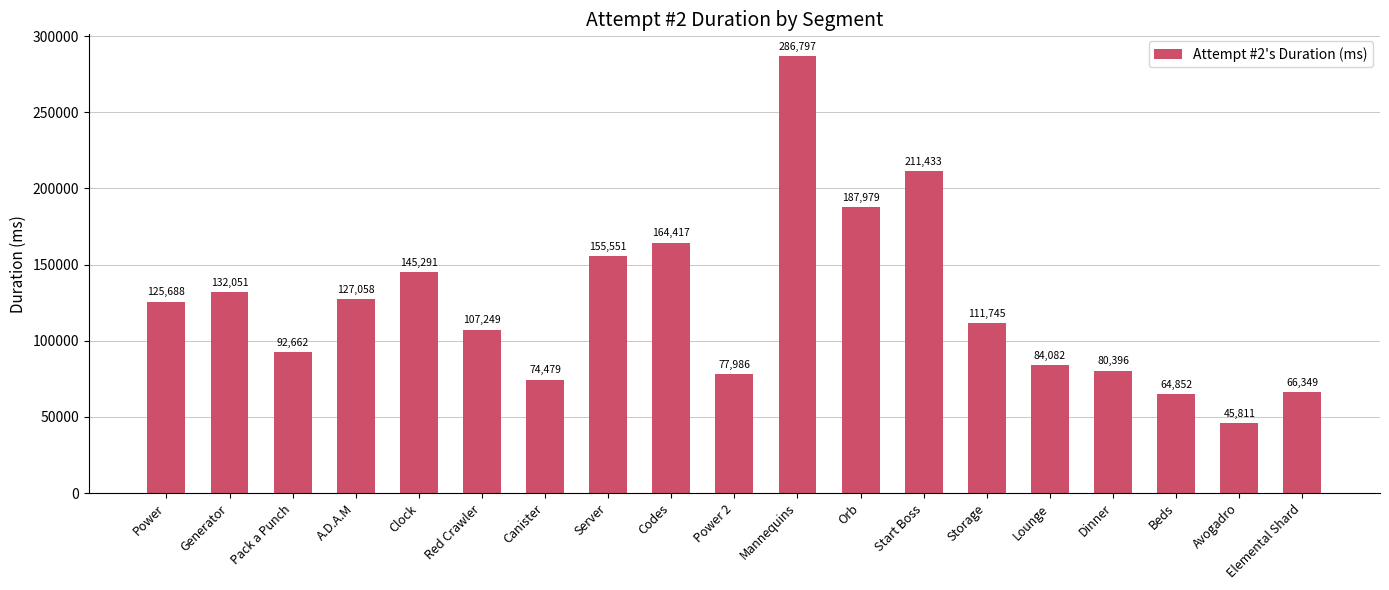

Approximately how many times larger is the value at Codes compared to Avogadro?

3.6